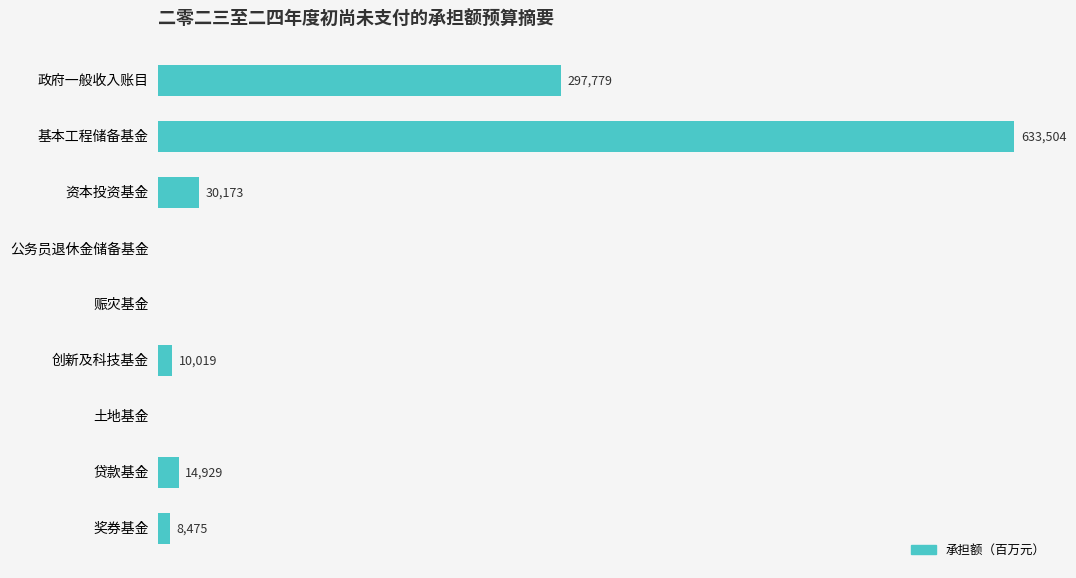

Where is the data nearest to the value 316752?

政府一般收入账目